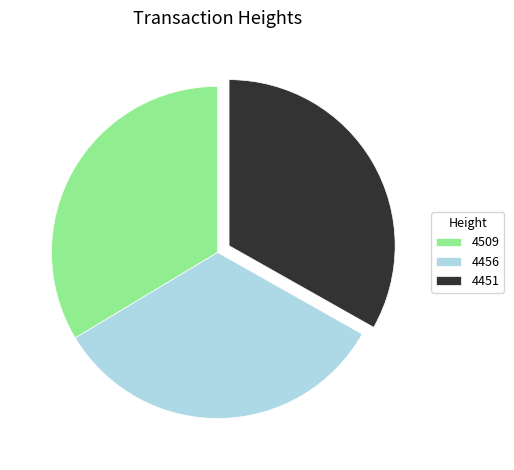

Approximately how many times larger is the value at 4509 compared to 4451?

1.0